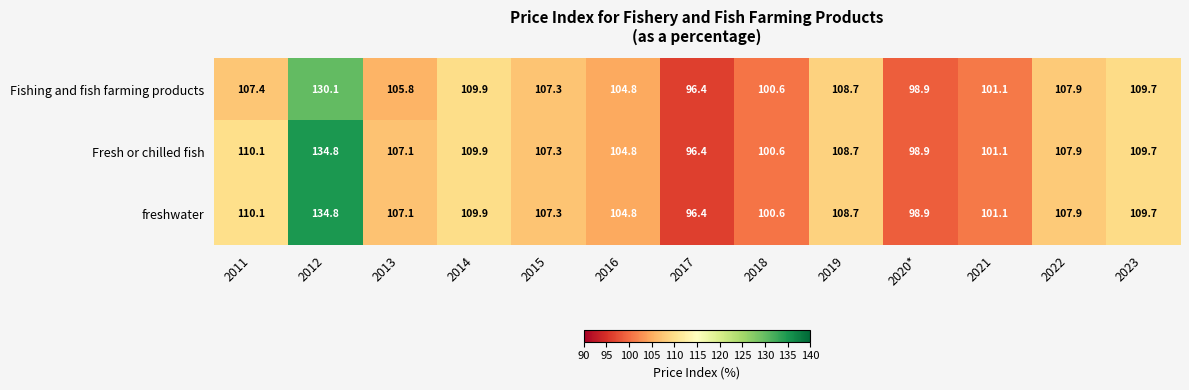

What is the total value across all series at 2011?

327.6